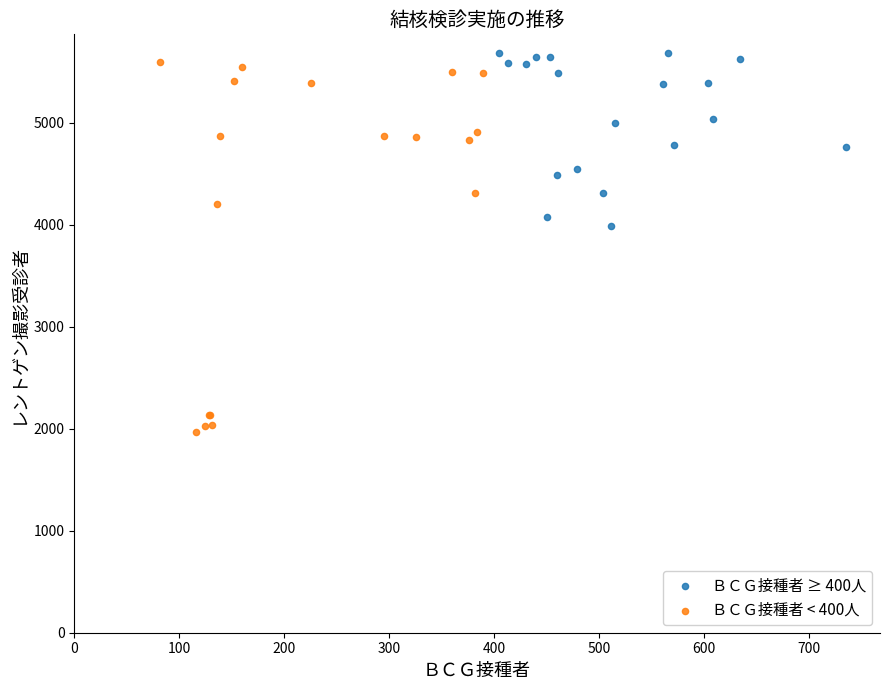

Which series has the widest spread of Y values?

ＢＣＧ接種者 < 400人